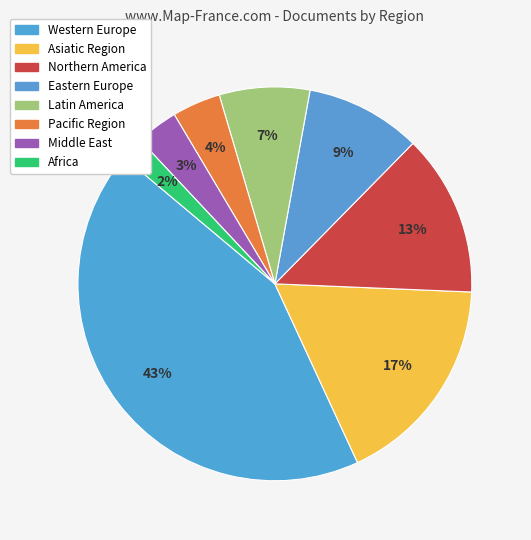

Which has a higher value, Pacific Region or Northern America?

Northern America